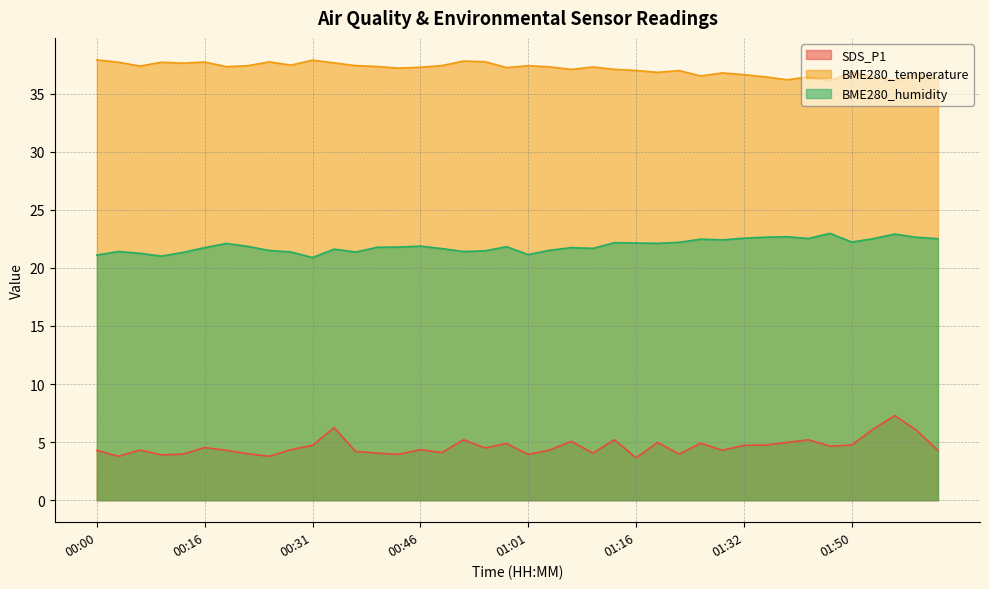

The value of BME280_temperature at 01:26 is 49.7. True or false?

False